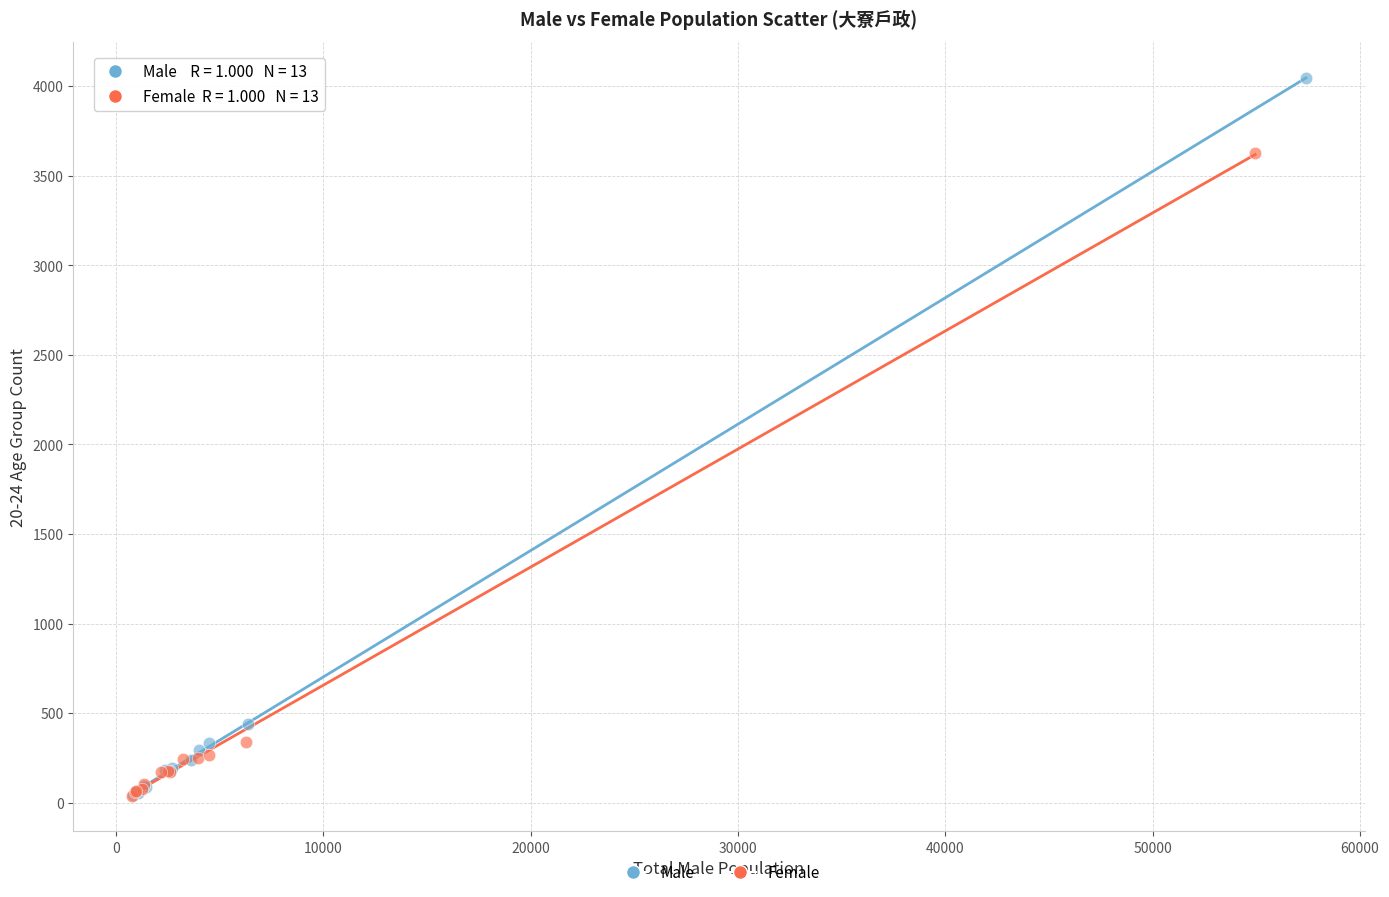

Which series contains the highest Y value?

Male